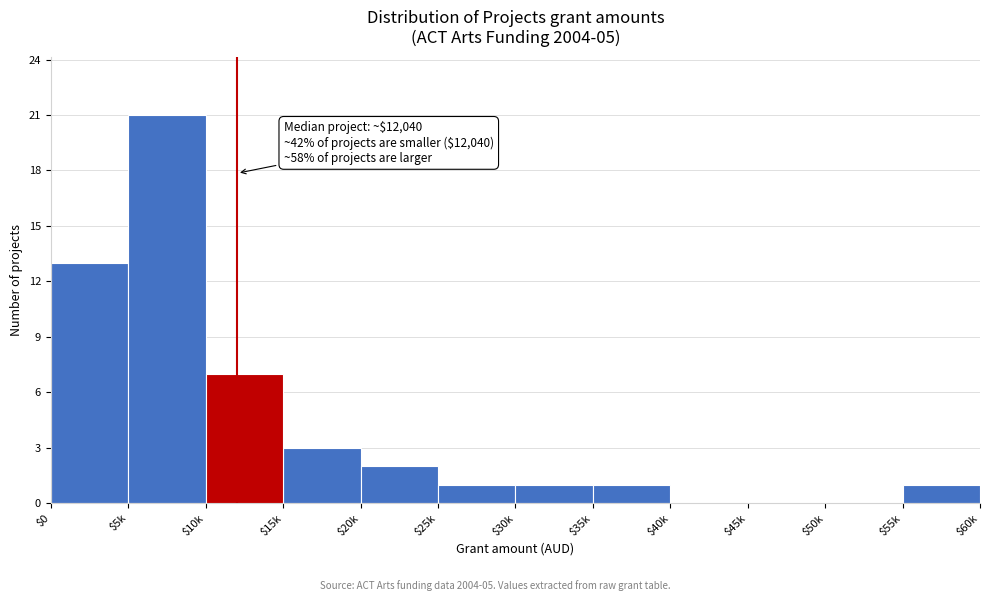

What is the maximum value shown in the chart?

21